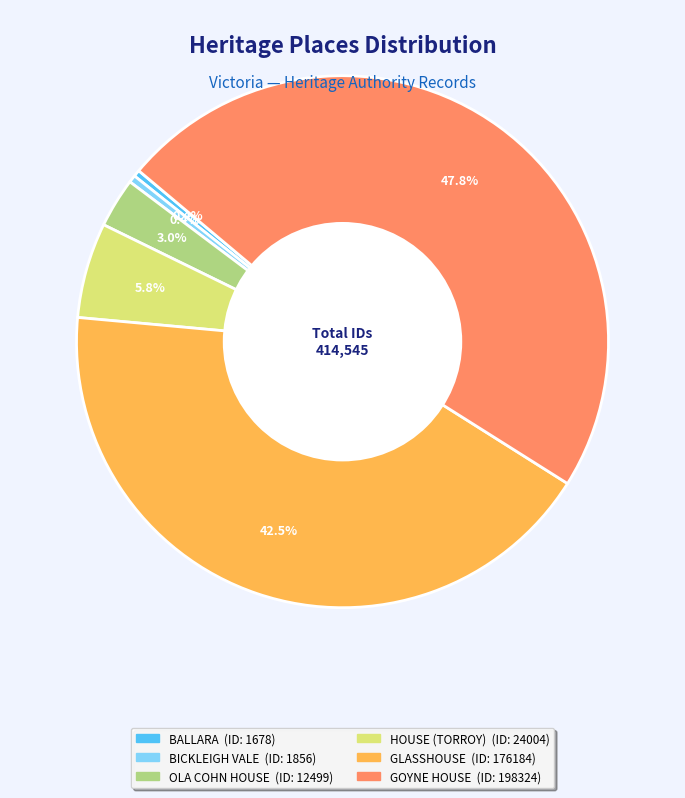

Is it true that GOYNE HOUSE is 40% of the pie?

False